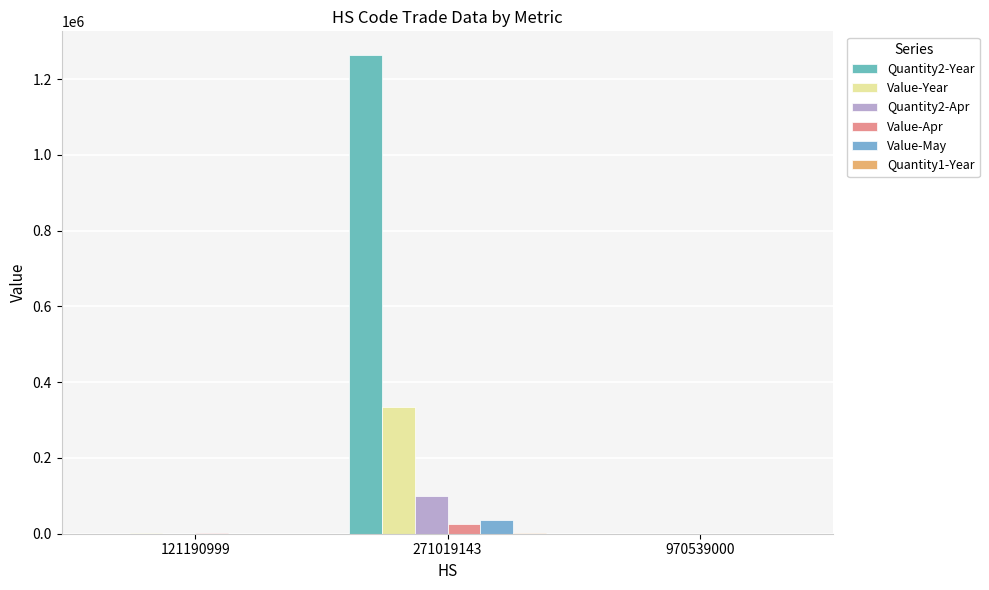

Where is Value-Apr nearest to the value 12728?

121190999